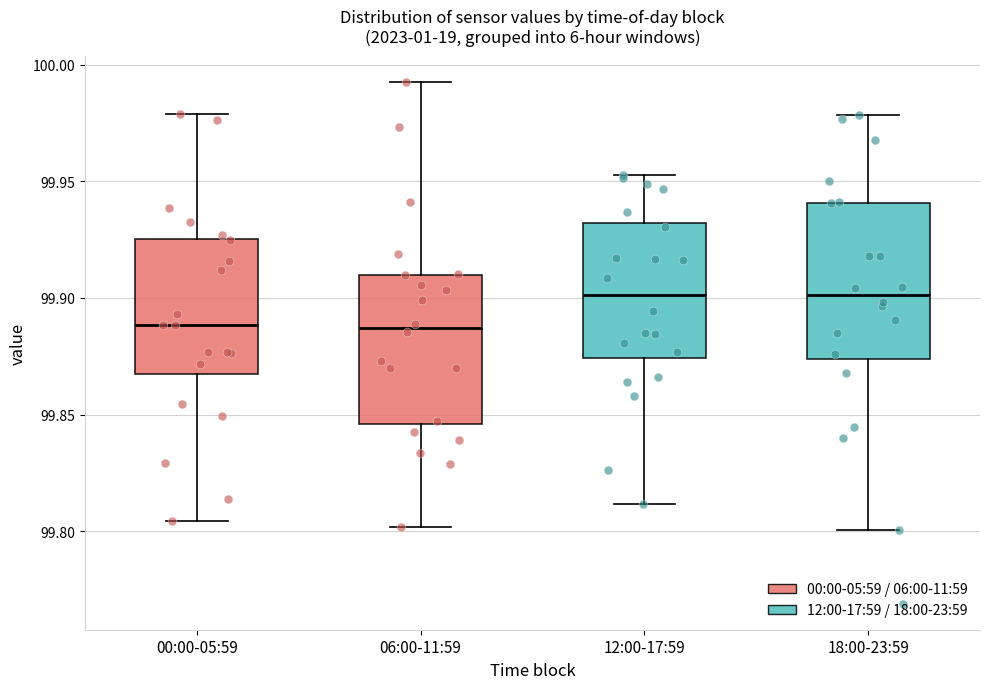

Reading left to right, read every box against the y-axis: the position of its median line, the range the box covers, and the ends of its whiskers. The values are not printed on the chart, so give them approximately, as read against the axis.

00:00-05:59: median 99.890, box 99.870 to 99.925, whiskers 99.805 to 99.980
06:00-11:59: median 99.885, box 99.845 to 99.910, whiskers 99.800 to 99.995
12:00-17:59: median 99.900, box 99.875 to 99.930, whiskers 99.810 to 99.955
18:00-23:59: median 99.900, box 99.875 to 99.940, whiskers 99.800 to 99.980